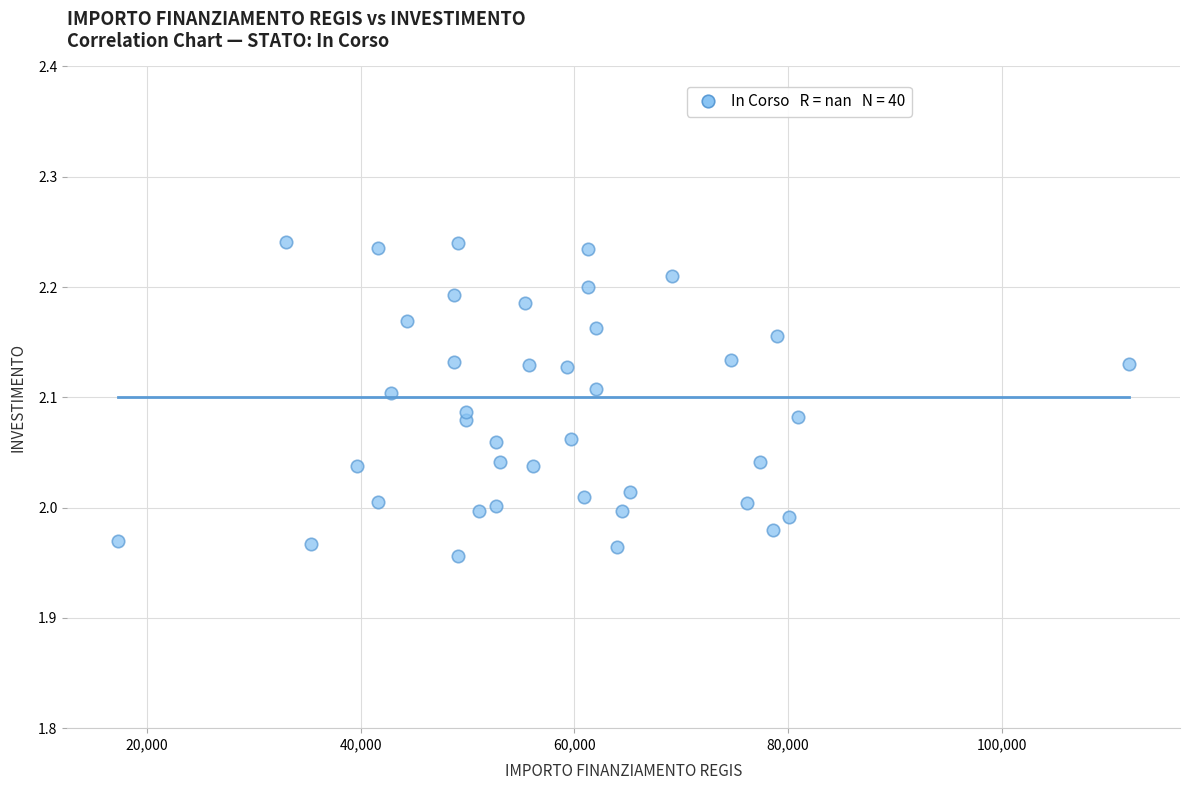

What is the range of Y values (max minus min)?

0.3